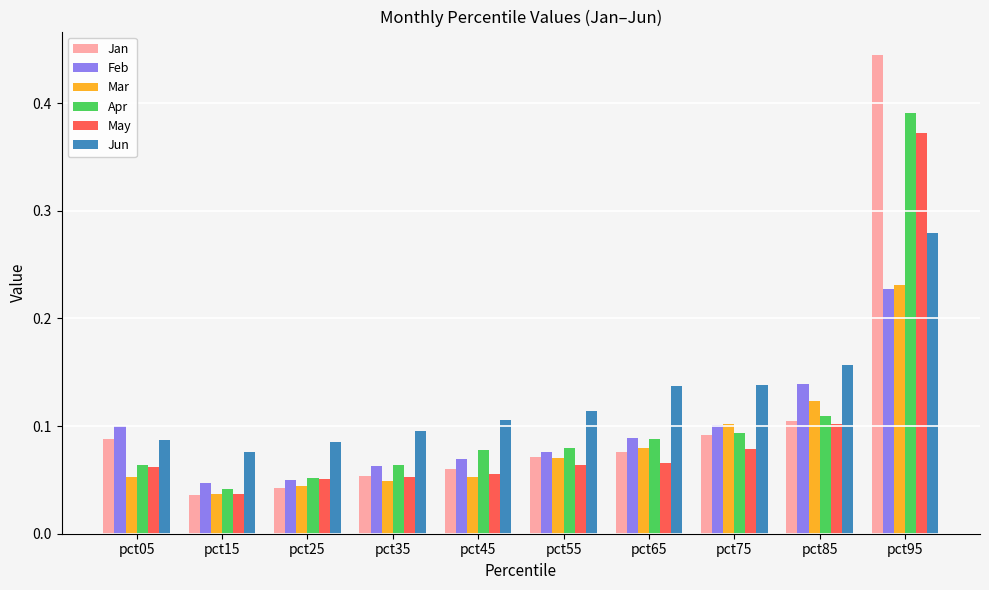

How many May values are between 0 and 1?

10